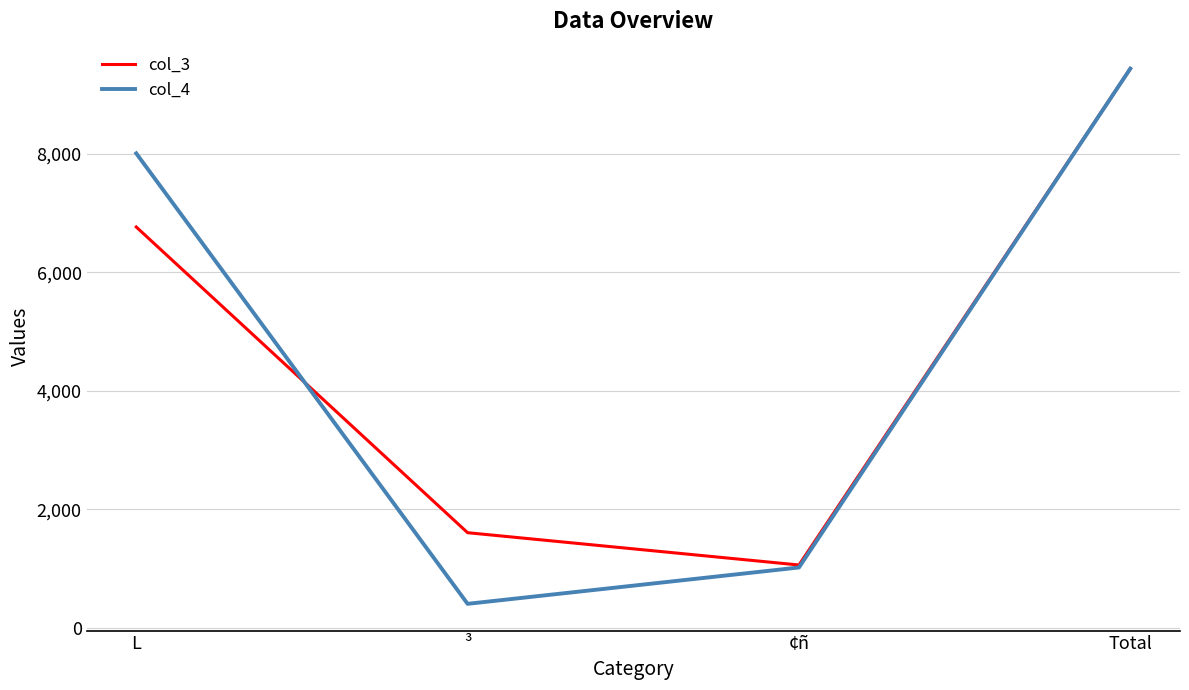

True or false: col_3 and col_4 intersect in this chart.

True